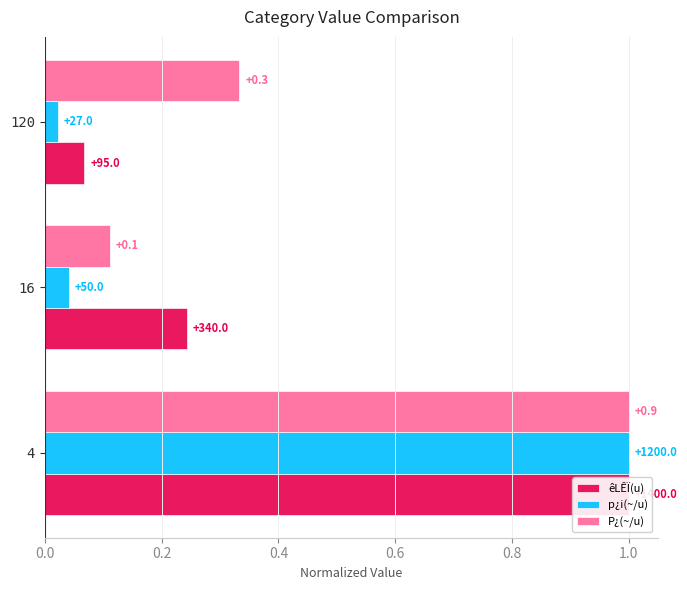

Reading left to right, transcribe all the data shown in this chart.

êLÊÏ(u): 1.0	0.2	0.1
p¿i(~/u): 1.0	0.0	0.0
P¿(~/u): 1.0	0.1	0.3